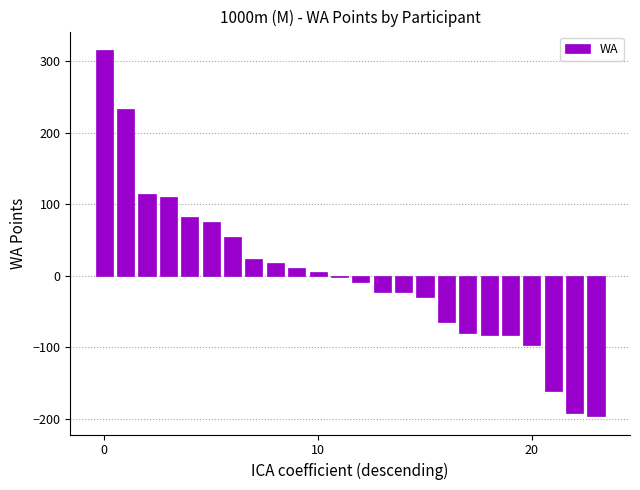

What is the maximum value shown in the chart?

315.8